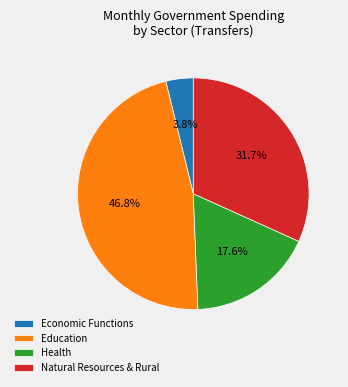

To the nearest percent, what is the difference between the largest and smallest slice percentages?

43%